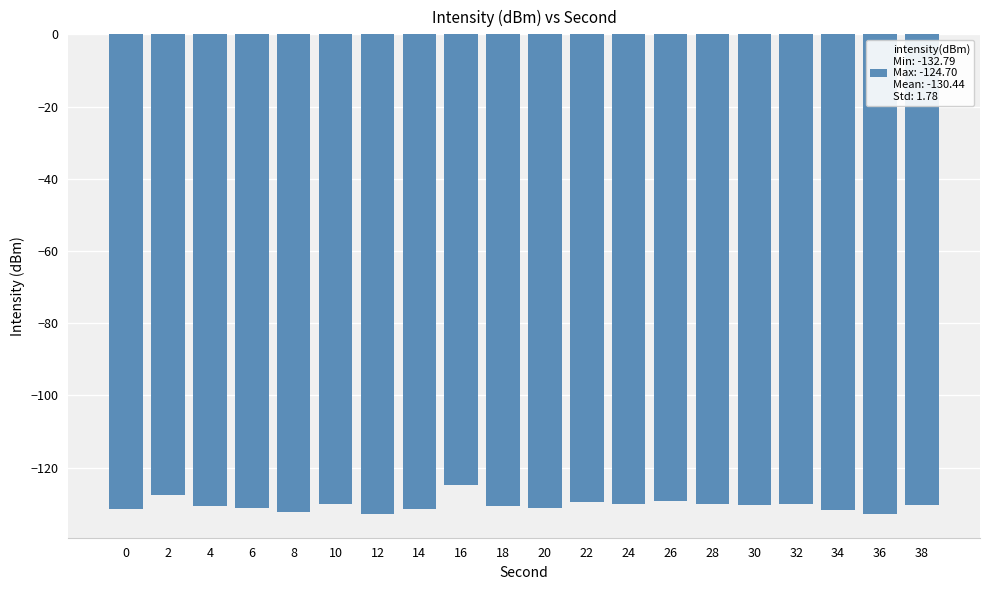

The chart shows a value of -130.5 at 38. True or false?

True